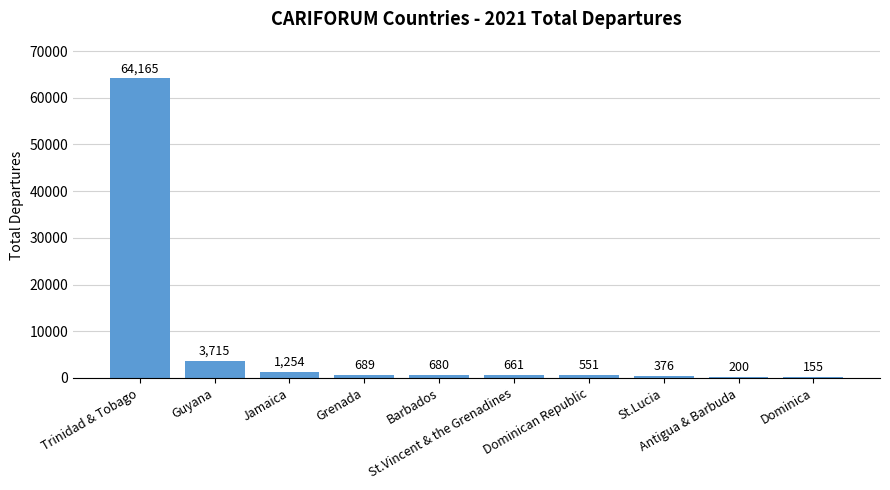

What is the greatest value displayed?

64165